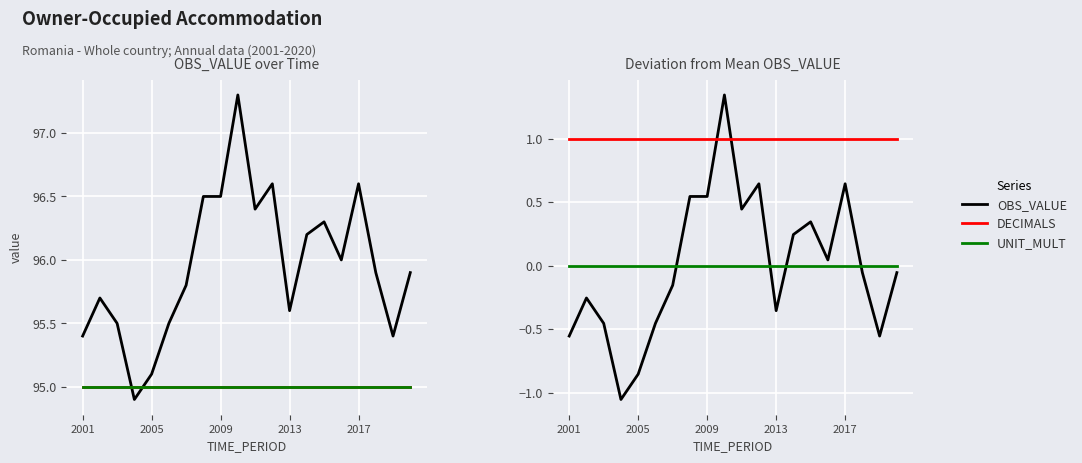

How many data points does each series have?

20